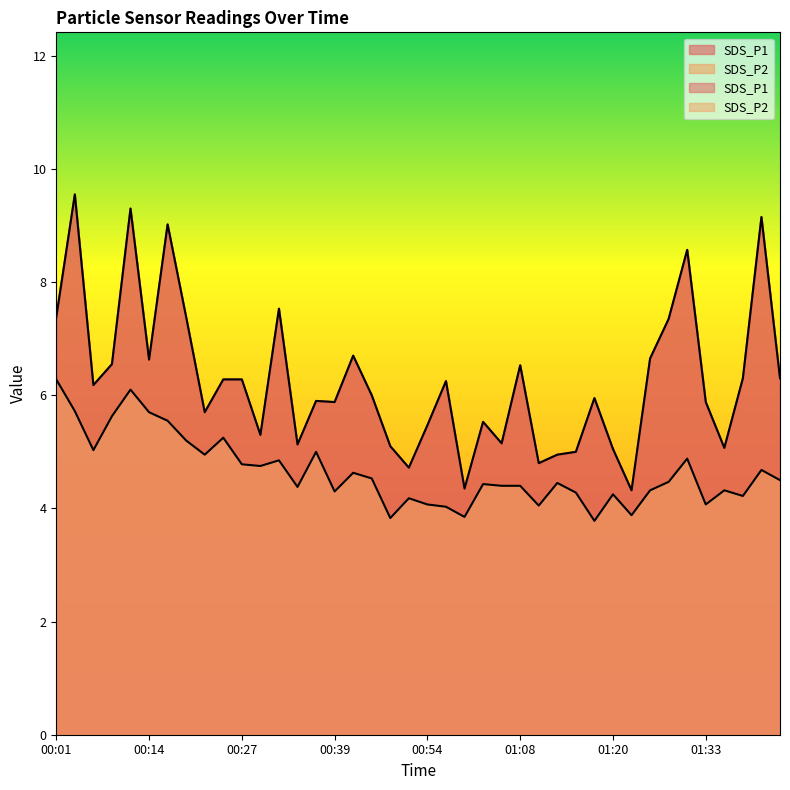

The value of SDS_P2 at 00:39 is 4.3. True or false?

True